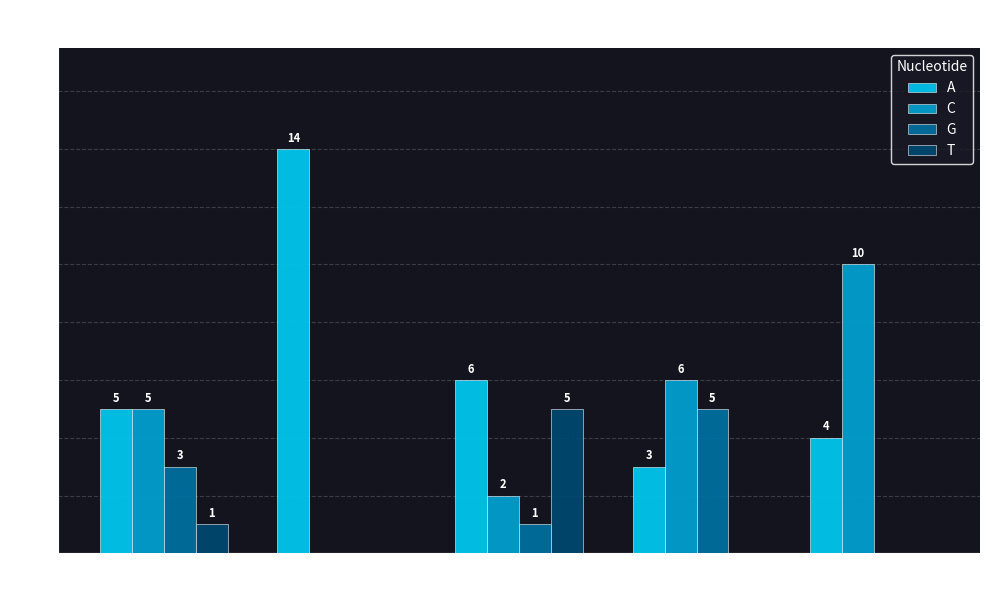

Is the value of T at Position 9 greater than the value of A at Position 2?

No